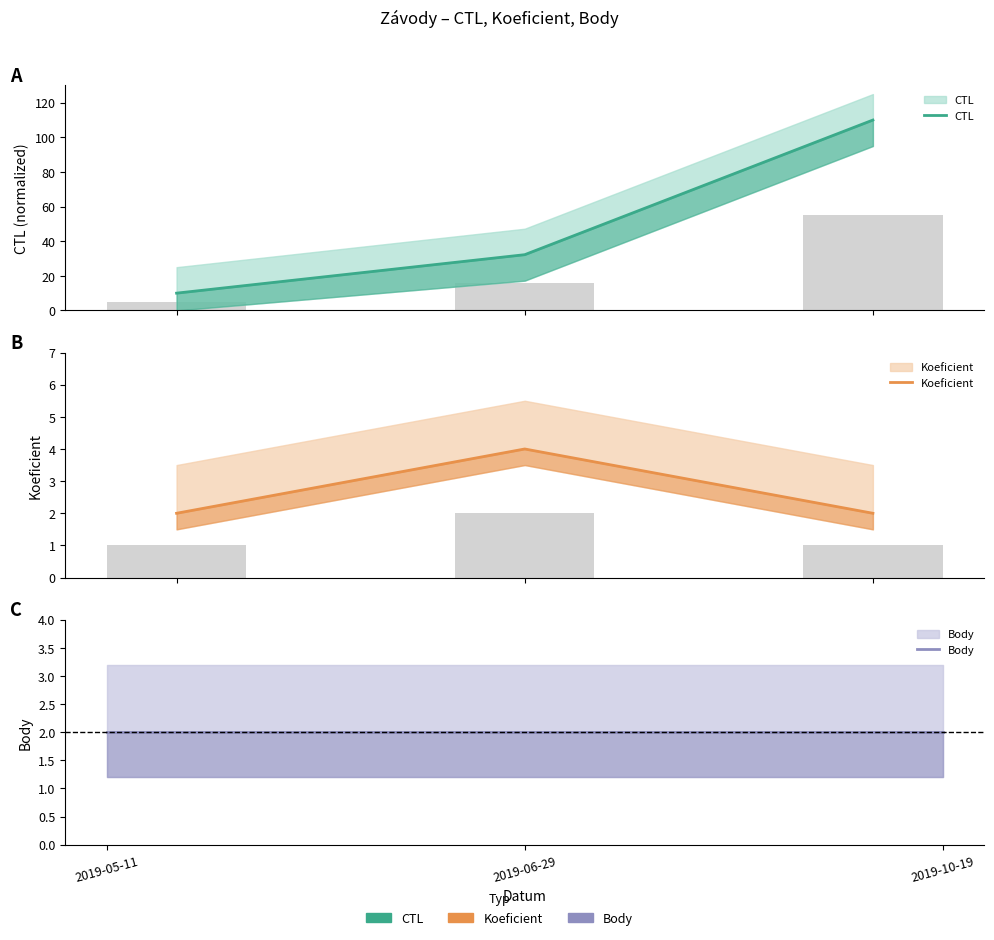

What is the sum of all Body values?

6.0